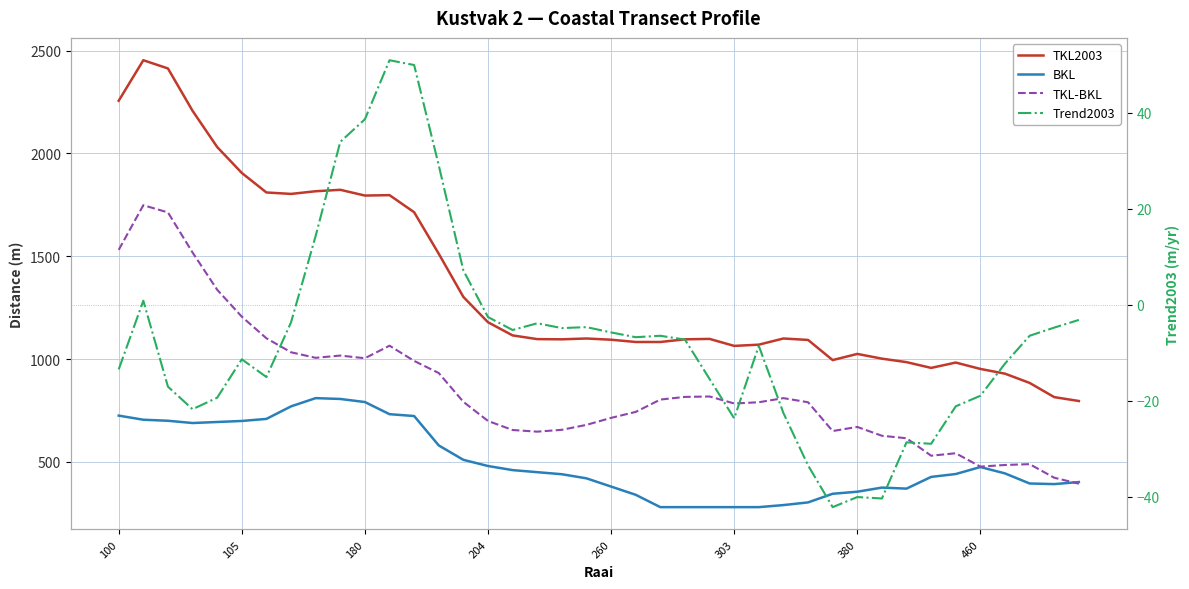

How many data points does each series have?

40